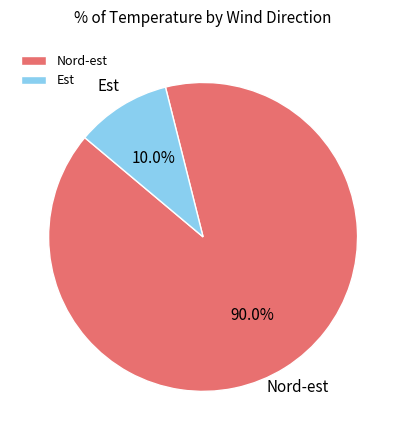

What percentage is the Nord-est slice, to the nearest percent?

90%